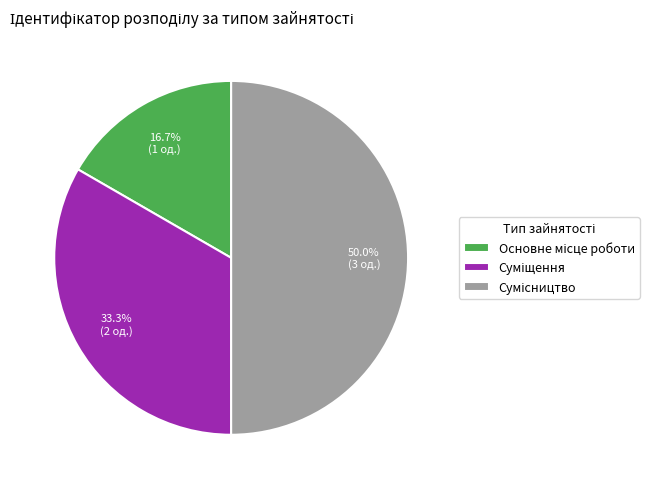

How many segments does this pie chart have?

3